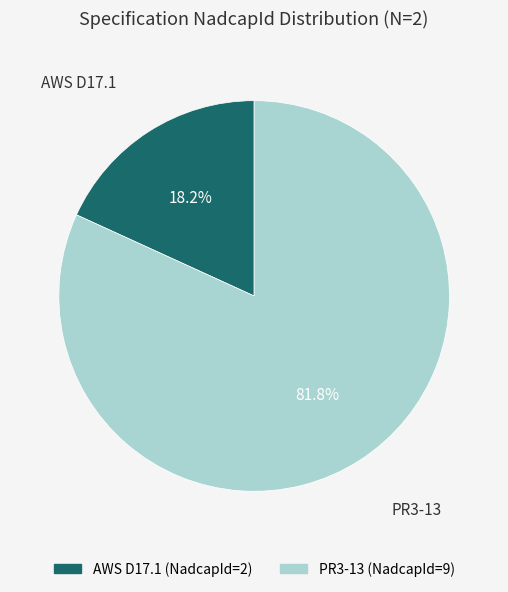

Does PR3-13 represent more than half of the total?

Yes